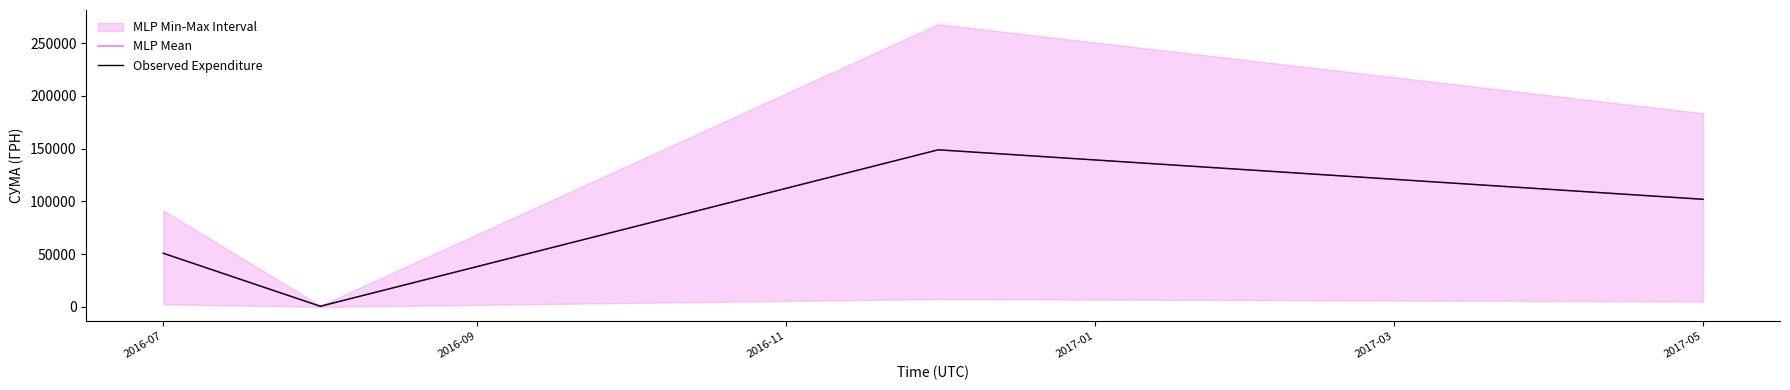

How many series are shown in this chart?

2